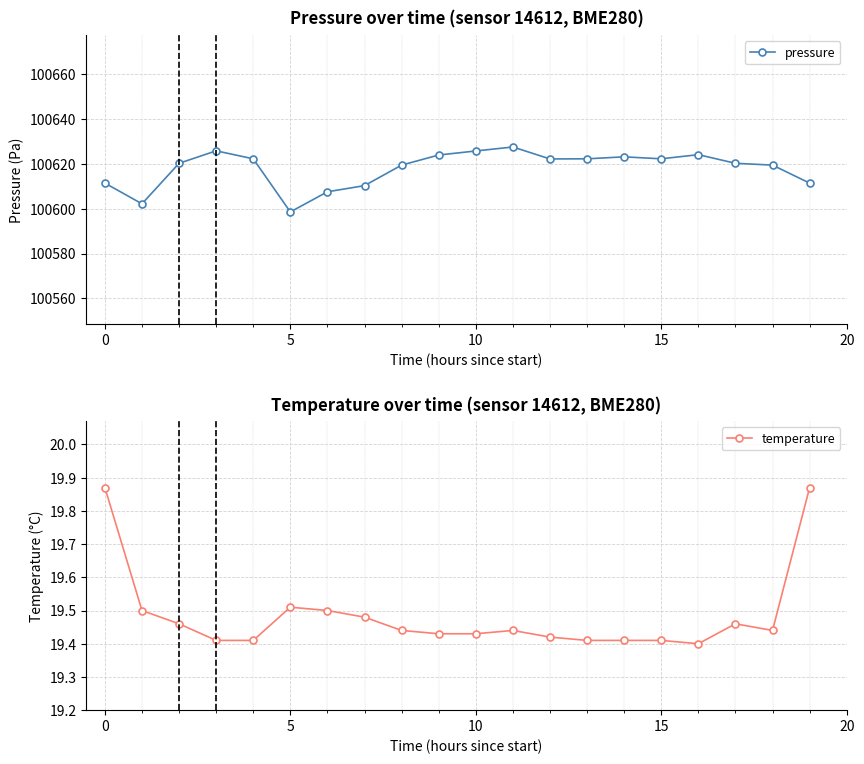

Is it true that temperature equals 4.9 at 5?

False